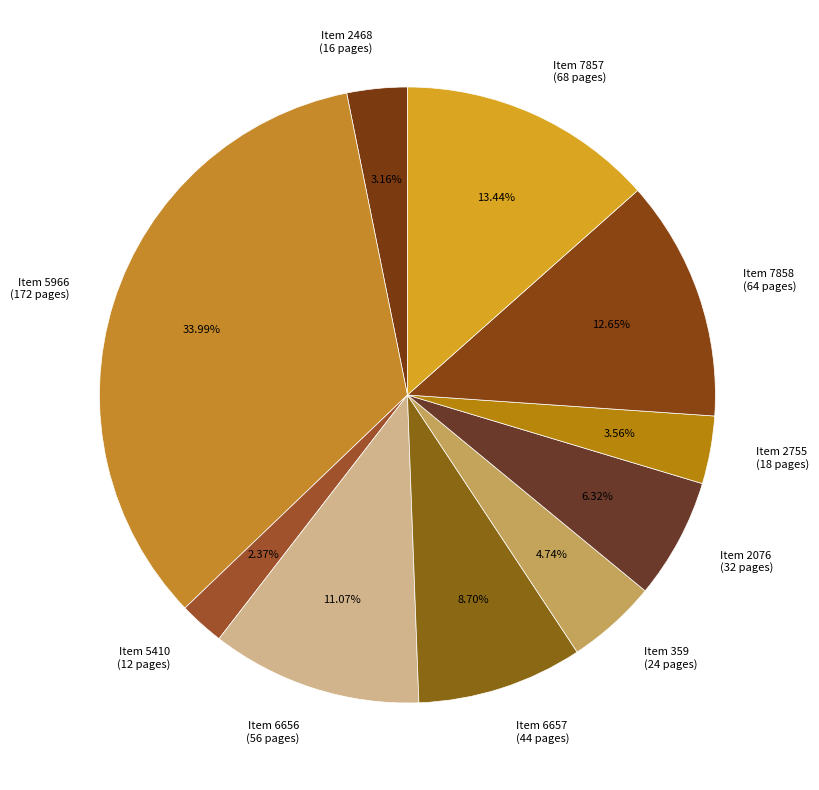

Is there any slice that represents more than half of the pie?

No